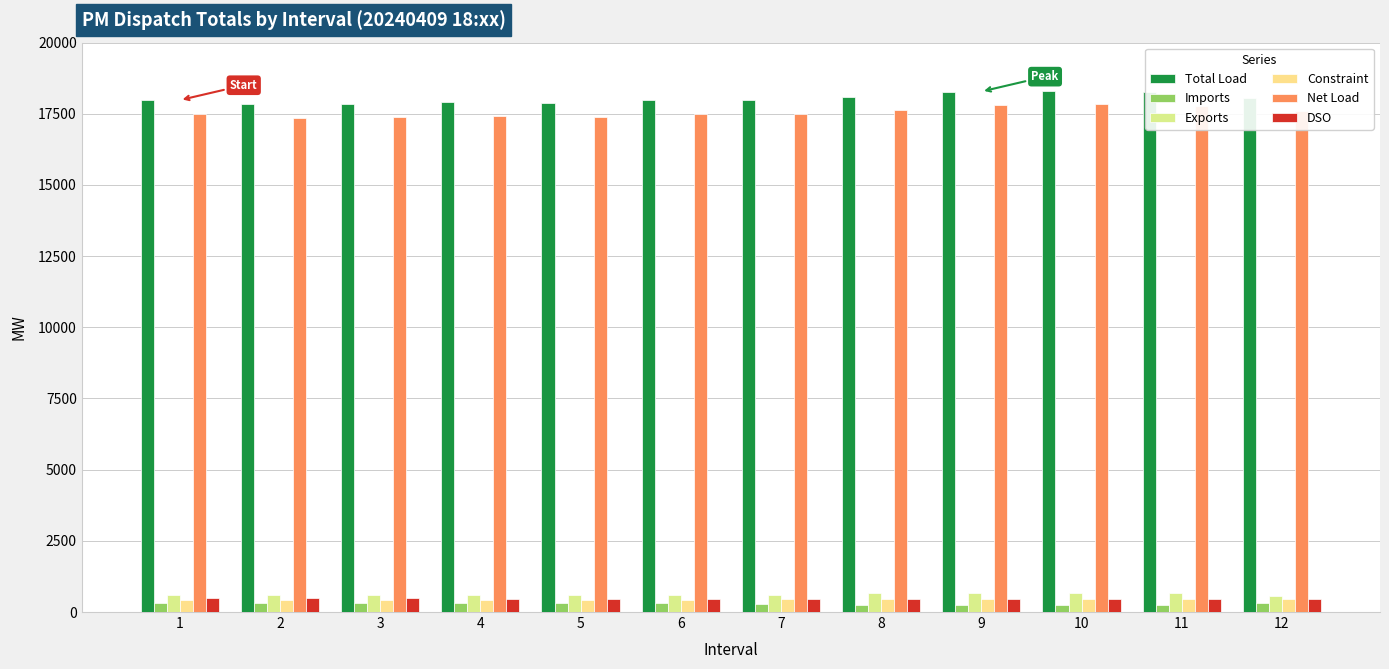

List the series in order of their peak value, highest first.

Total Load, Net Load, Exports, DSO, Constraint, Imports